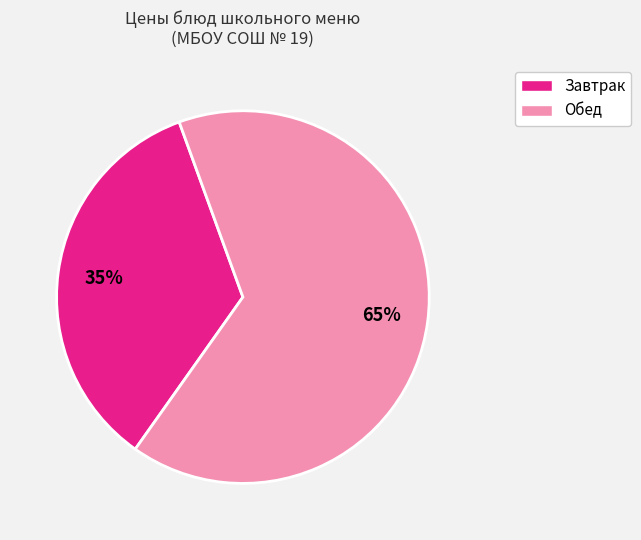

Count the number of slices in the pie.

2